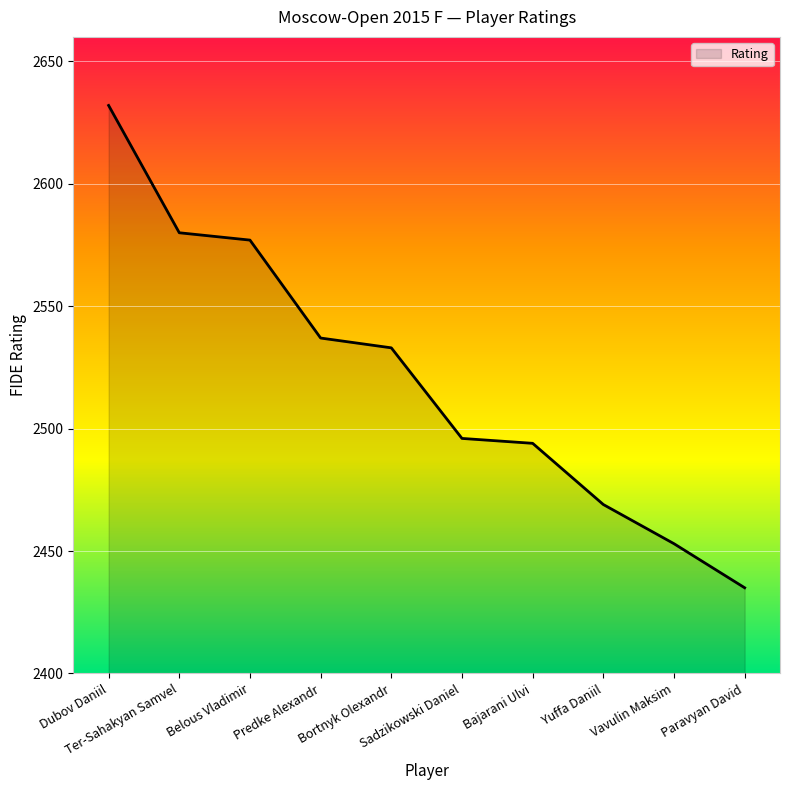

What is the greatest value displayed?

2632